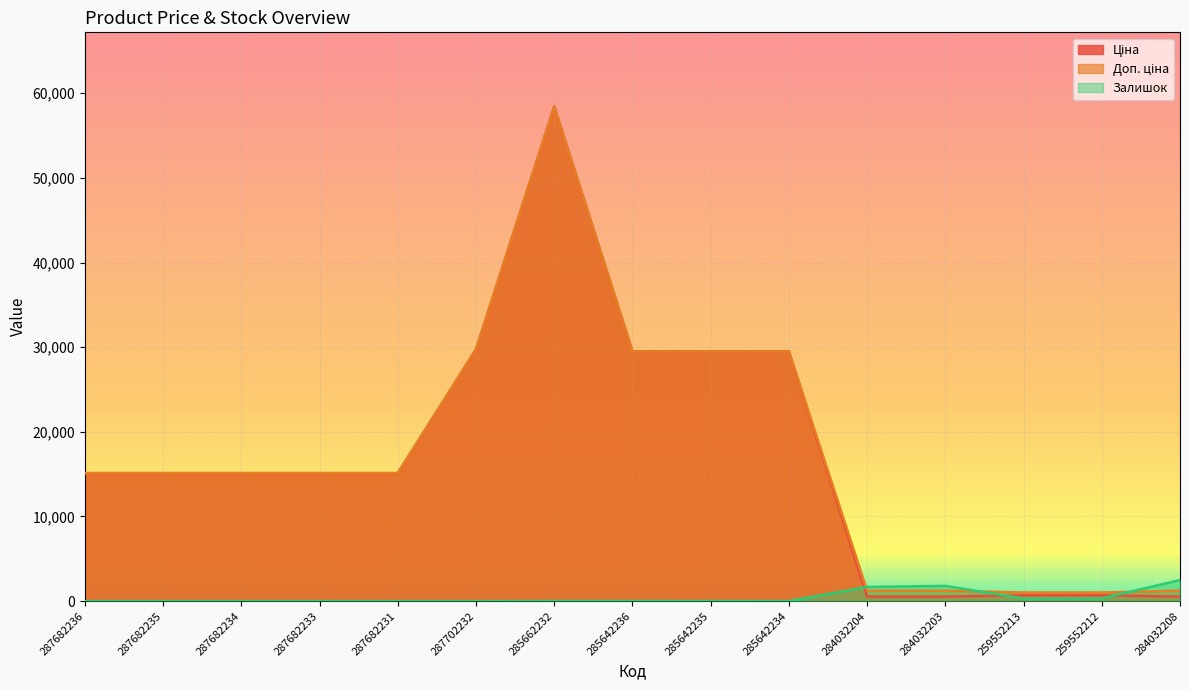

Where is the first local maximum for Залишок?

284032203